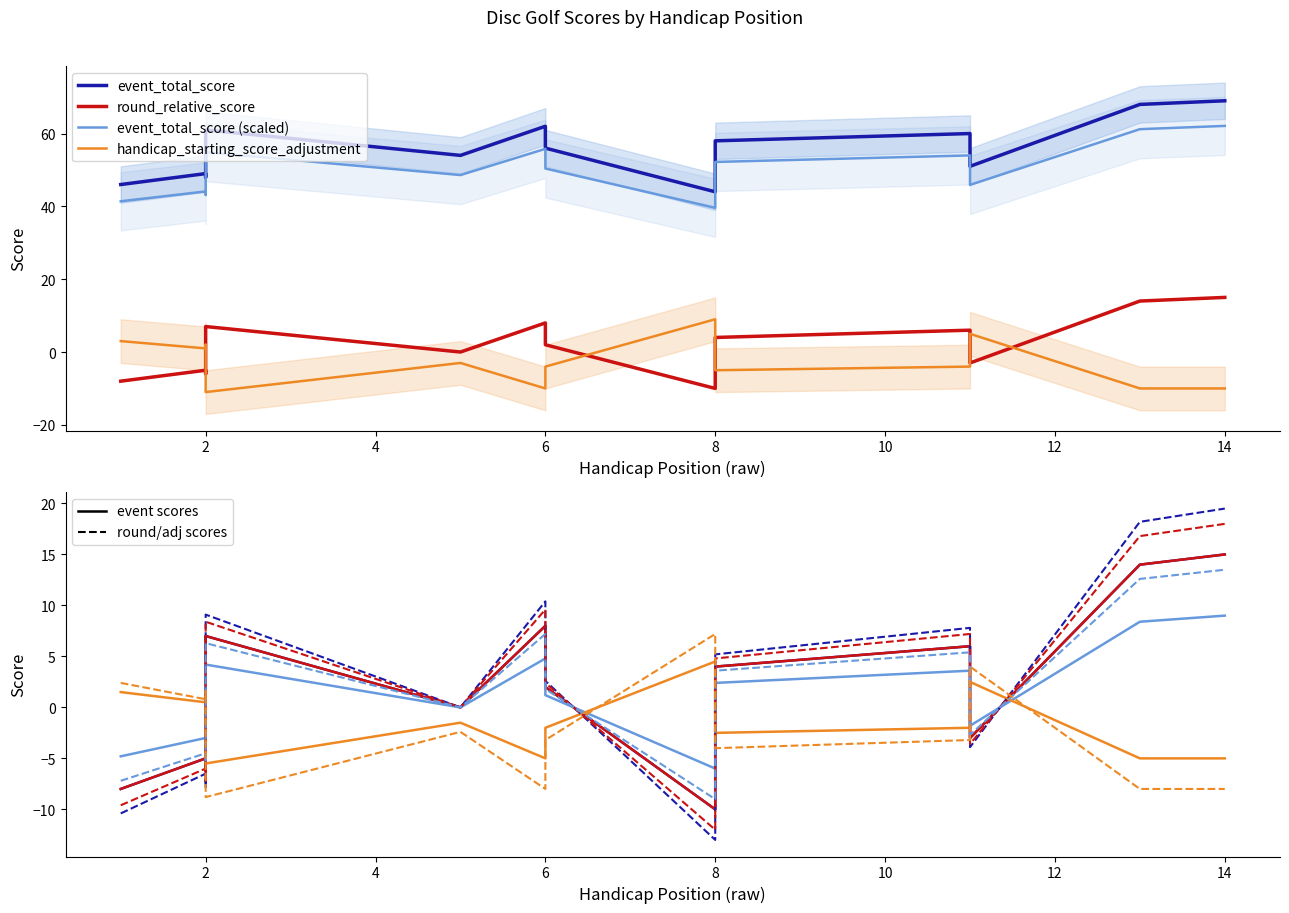

True or false: round_relative_score has more than 1 interior local peaks.

True